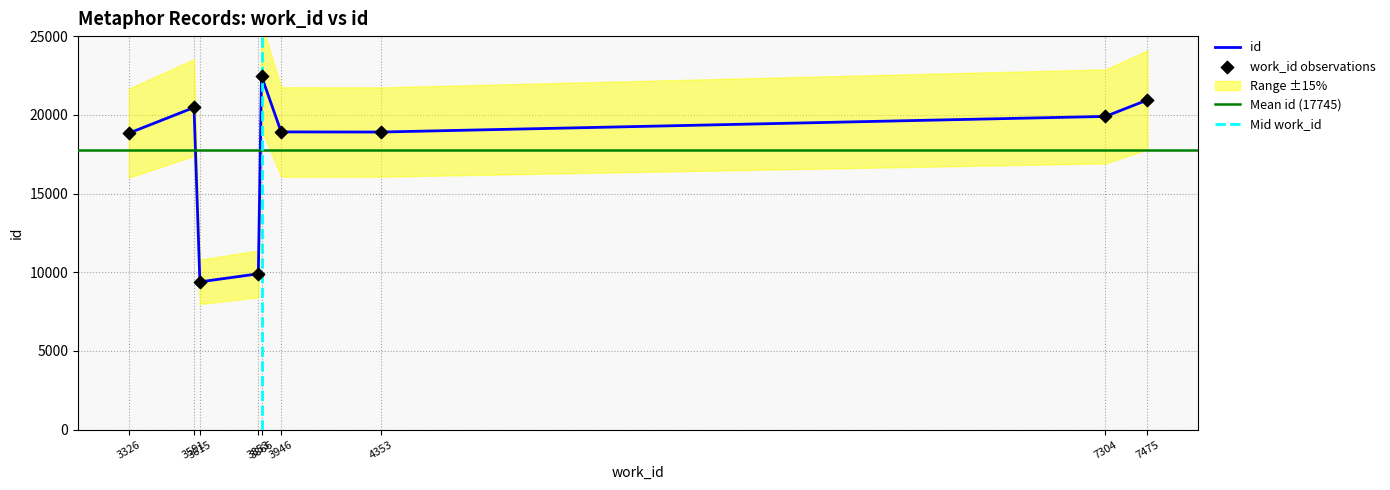

At how many categories does at least one series exceed 13822?

7